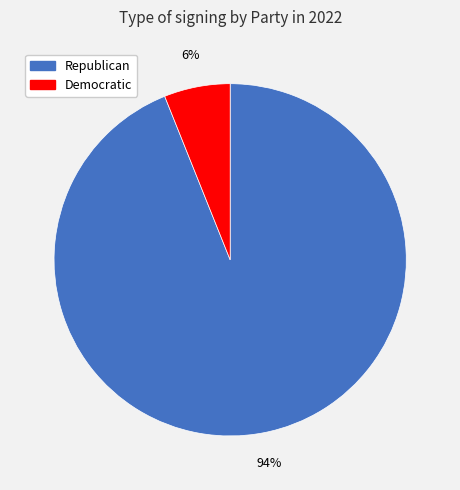

Is it true that Democratic is 11% of the pie?

False